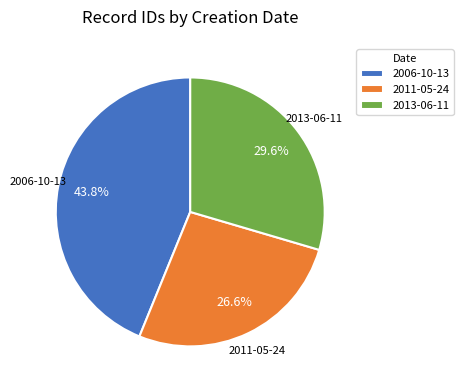

What is the smallest slice in the pie chart?

2011-05-24